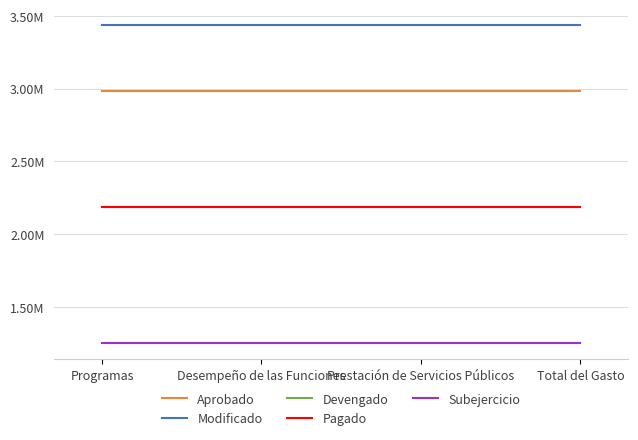

True or false: Pagado and Modificado intersect in this chart.

False